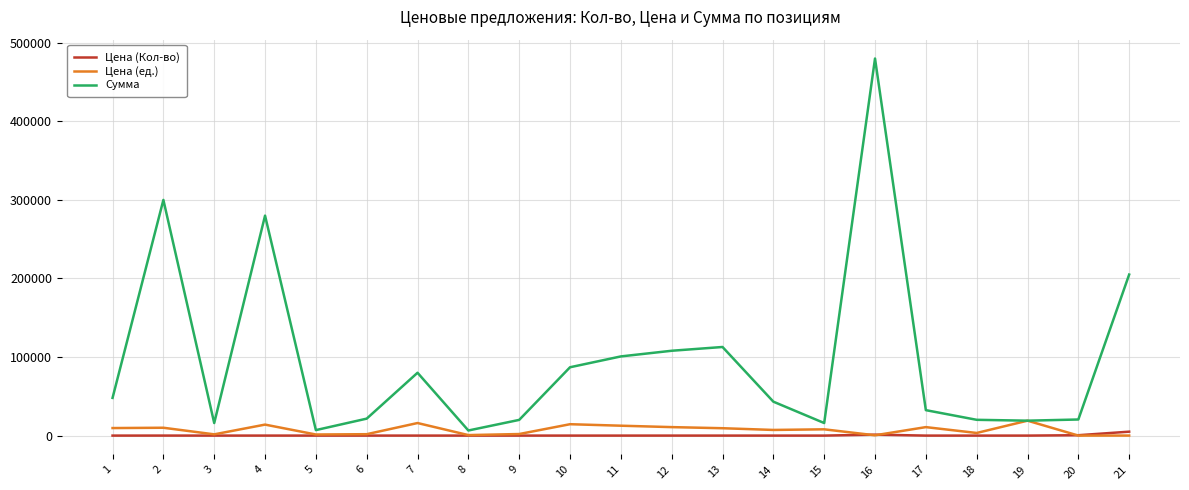

True or false: Цена (Кол-во) and Сумма cross at least once.

False